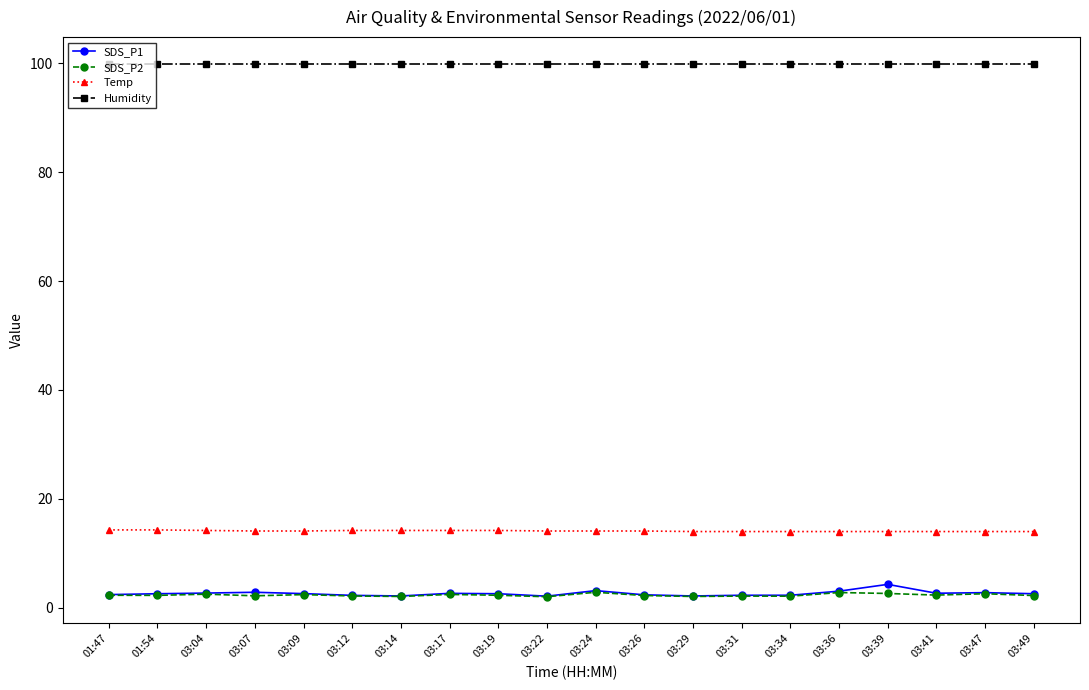

What is the maximum value for SDS_P2?

2.9